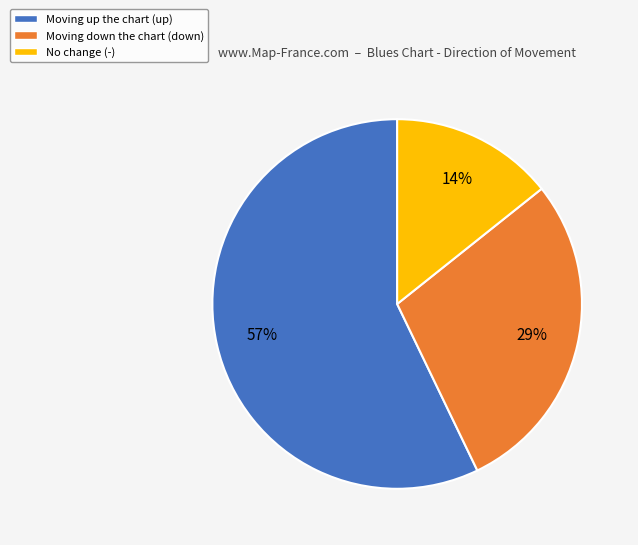

Which category has the biggest portion of the pie?

Moving up the chart (up)